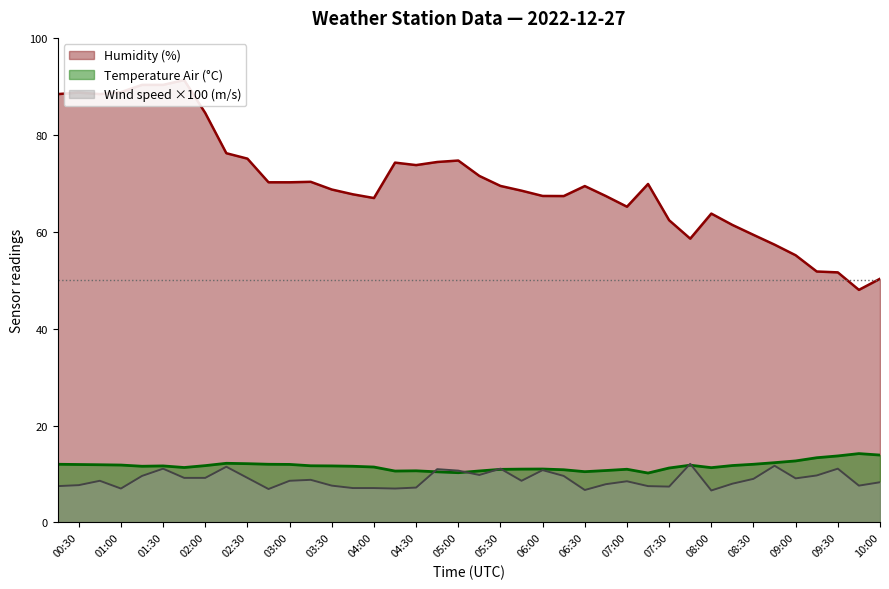

The Wind speed (m.s^-1) series shows 15.5 at 2022-12-27T06:15:00. True or false?

False